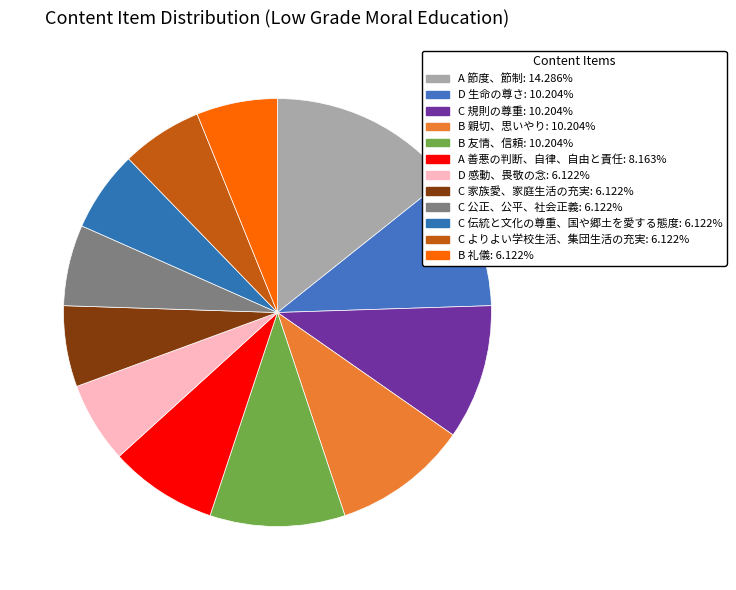

Count the number of slices in the pie.

12